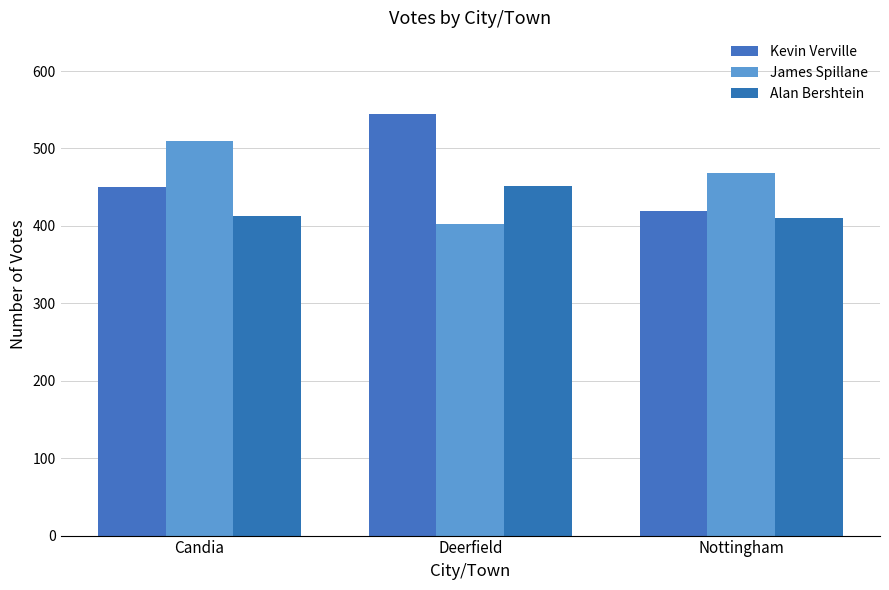

How many categories are shown in the chart?

3